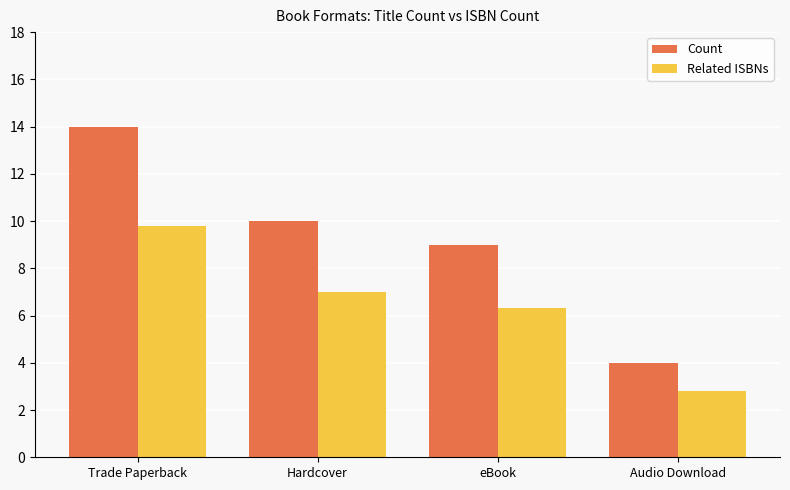

Does the chart contain stacked bars?

No